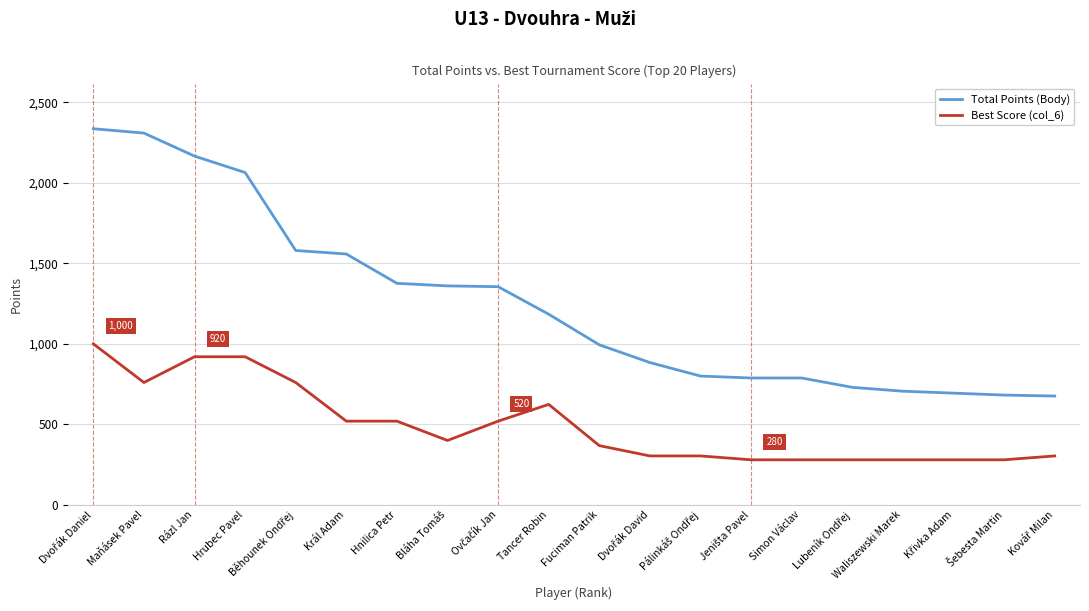

Where is Best Score (col_6) nearest to the value 640?

Tancer Robin